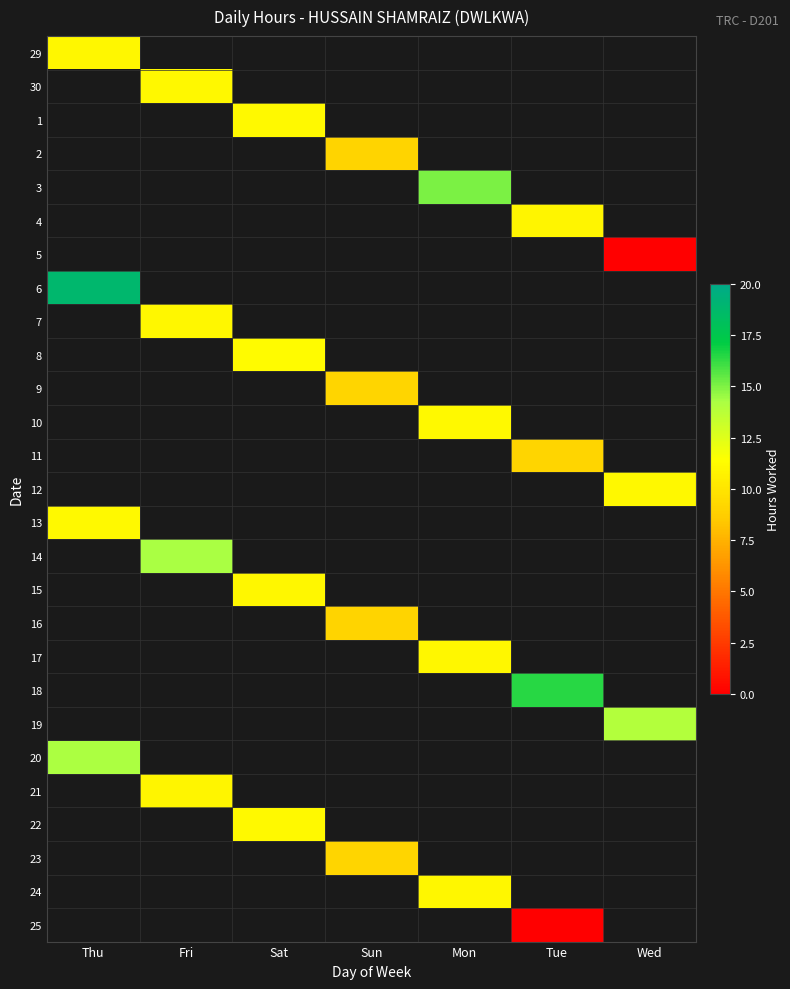

What is the spread (max minus min) of values at Thu?

7.8